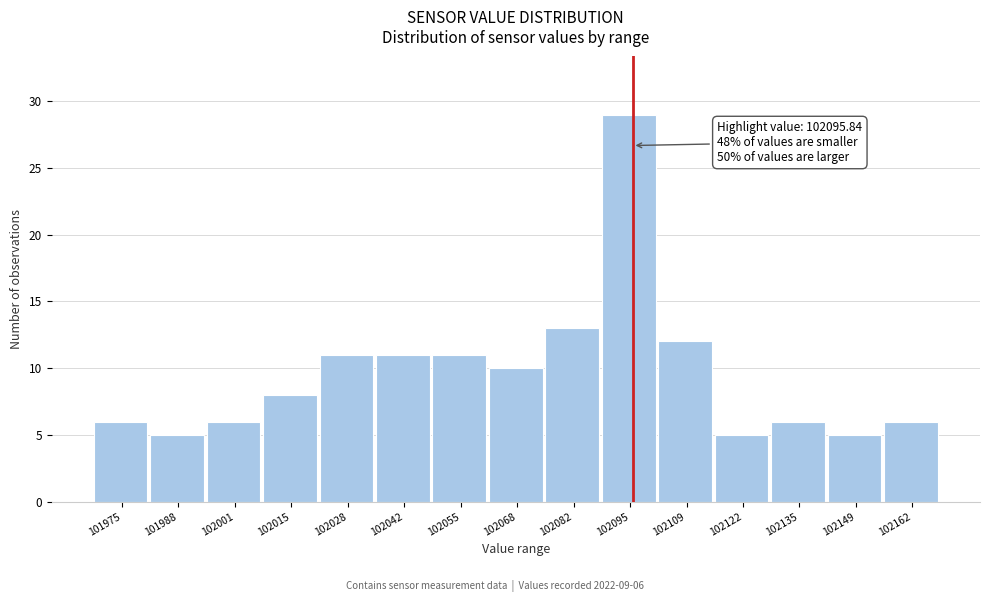

Over which range of the x-axis is the bar tallest?

102088 to 102102